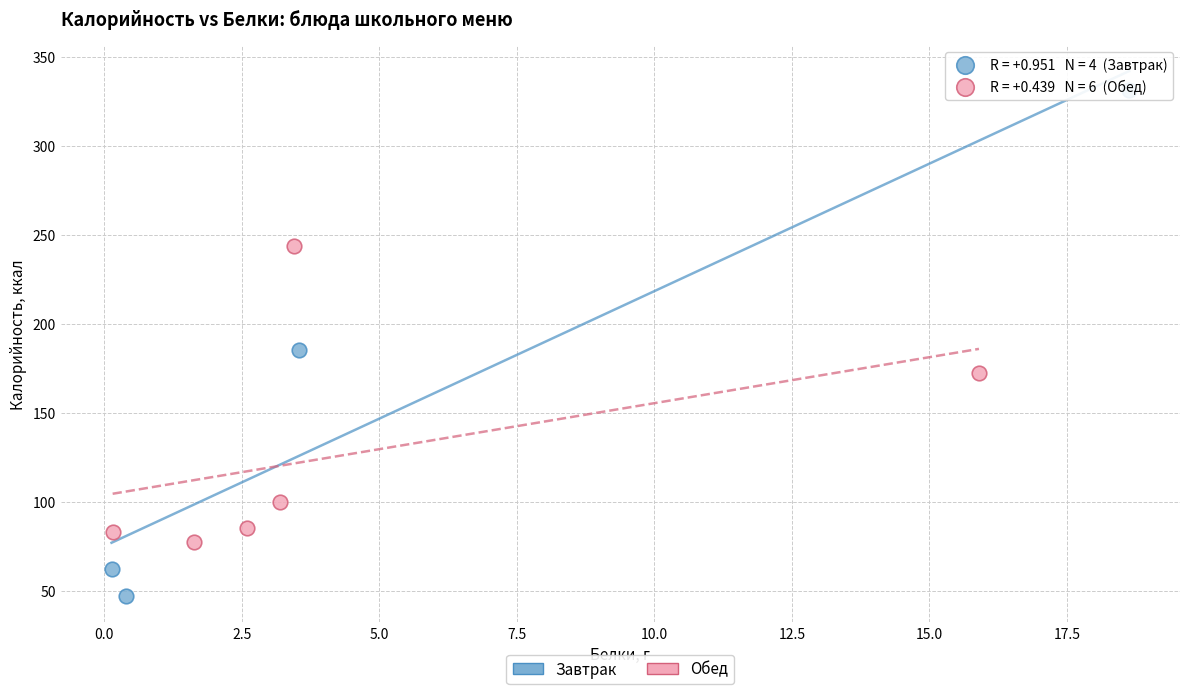

Which series has the largest Y range (max minus min)?

Завтрак